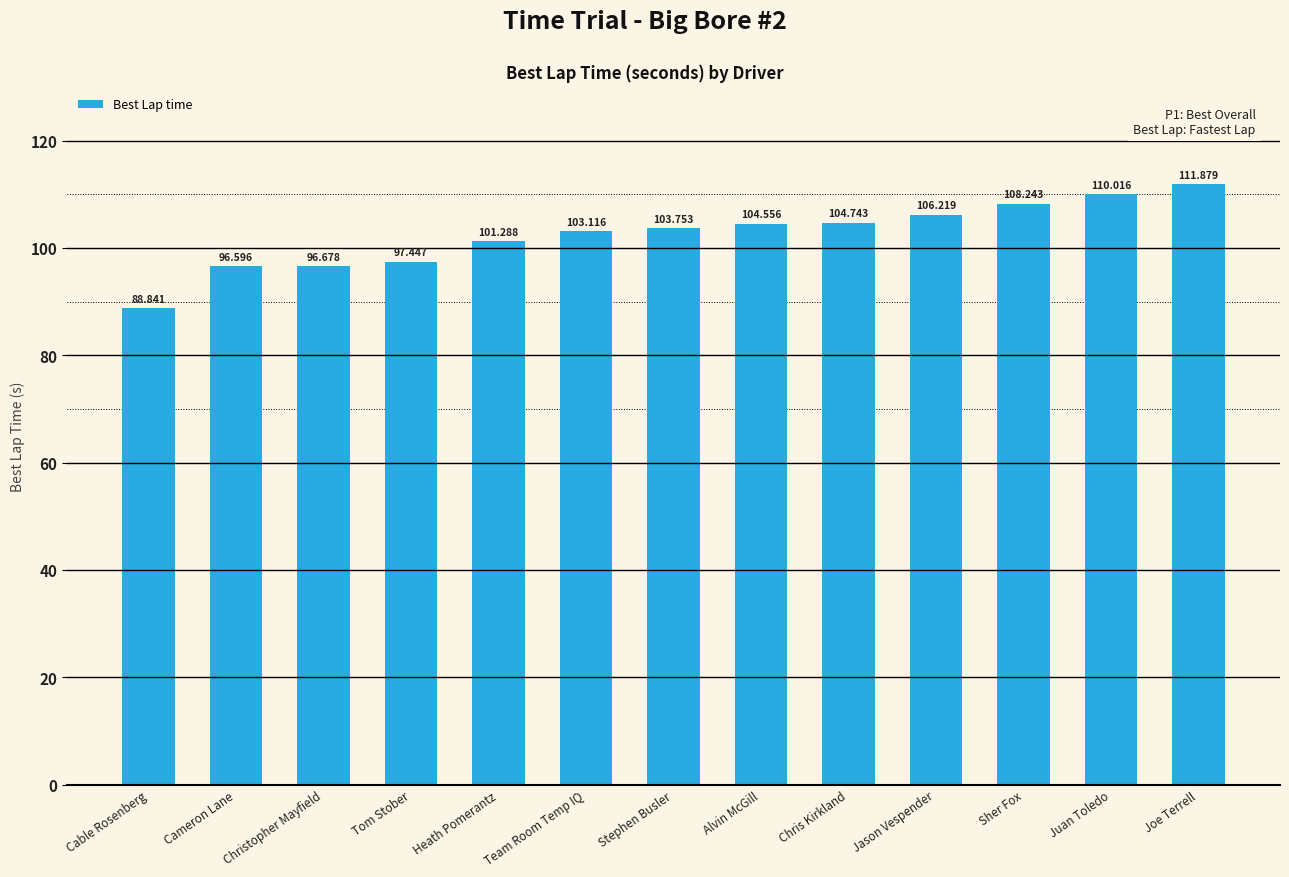

Where does the data first go above 103?

Team Room Temp IQ